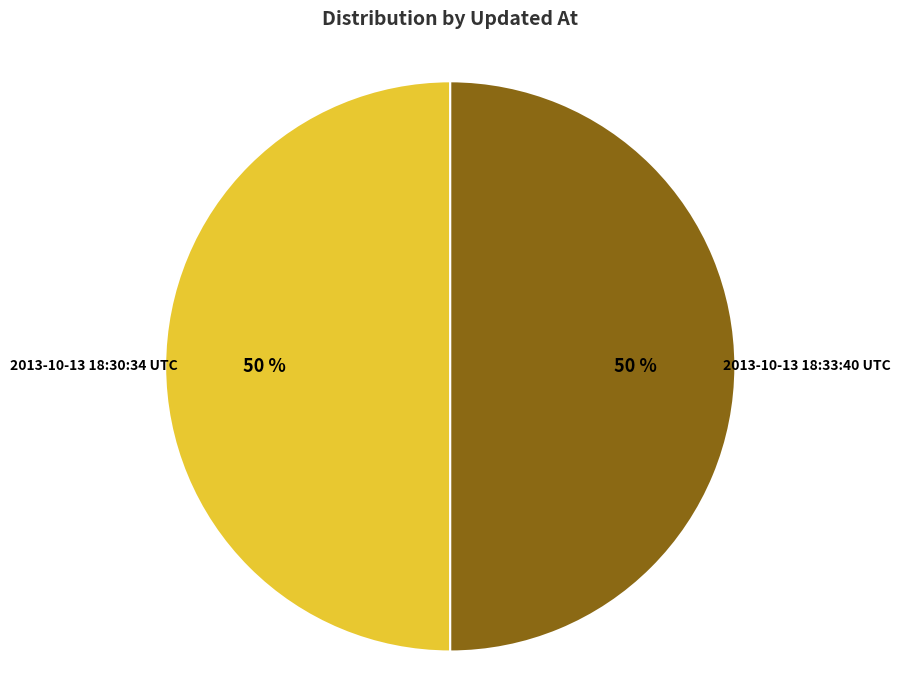

Is the sum of 2013-10-13 18:33:40 UTC and 2013-10-13 18:30:34 UTC greater than half?

Yes